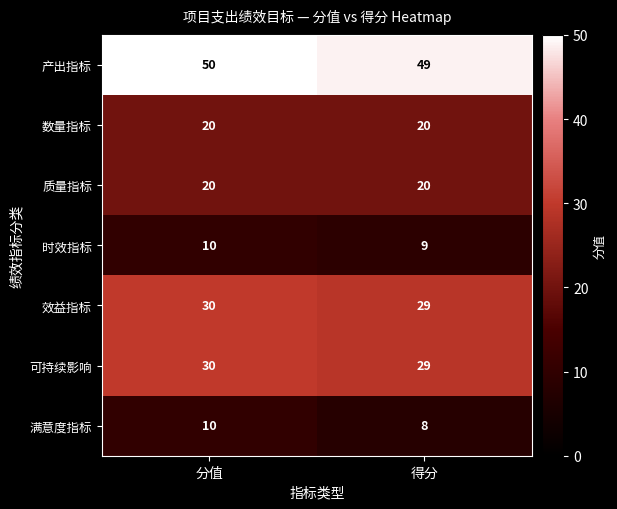

What is the minimum value shown in the chart?

8